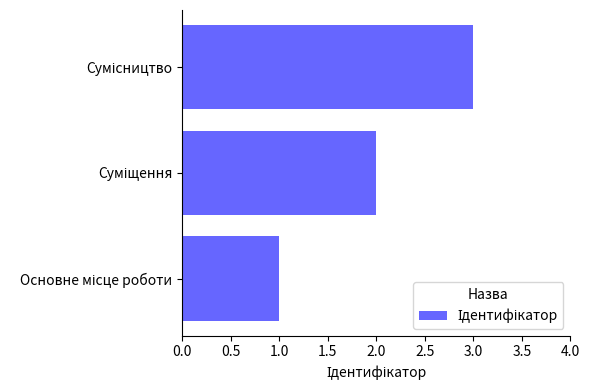

What is the difference between the second highest and minimum values?

1